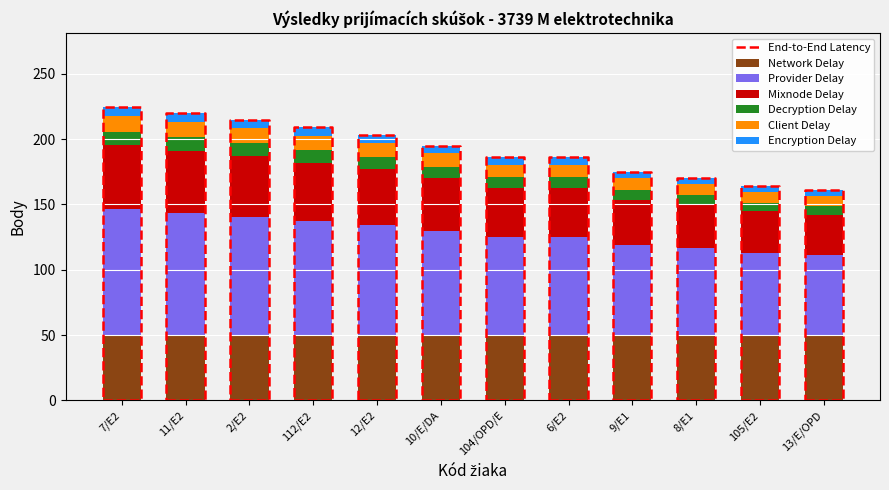

Which label corresponds to the largest value in the chart?

7/E2